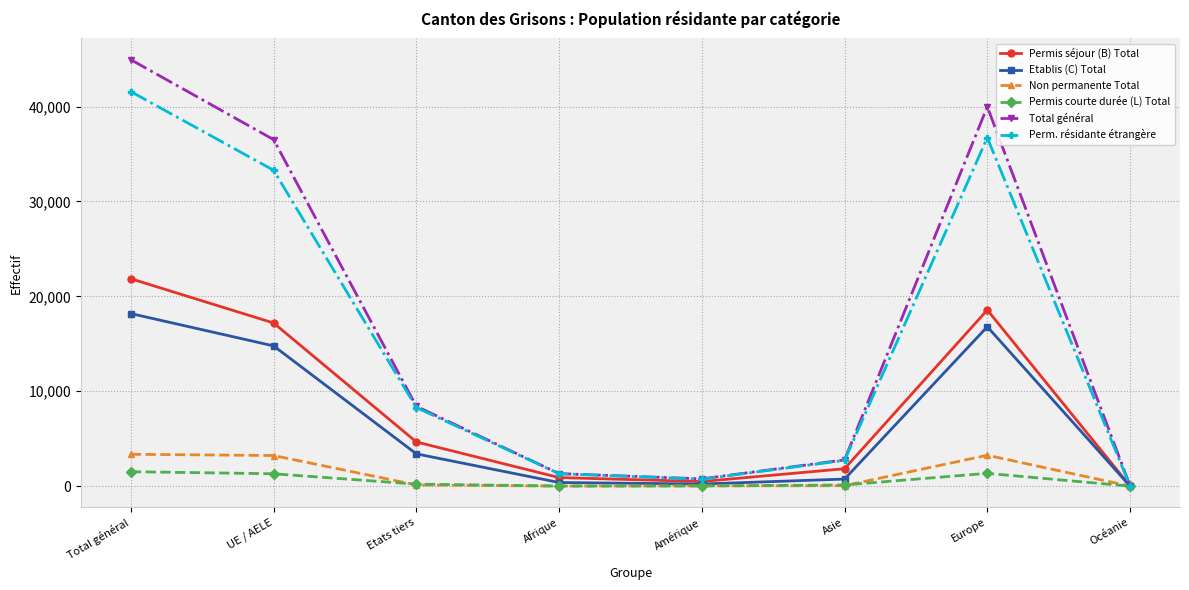

How many distinct data groups are displayed?

6